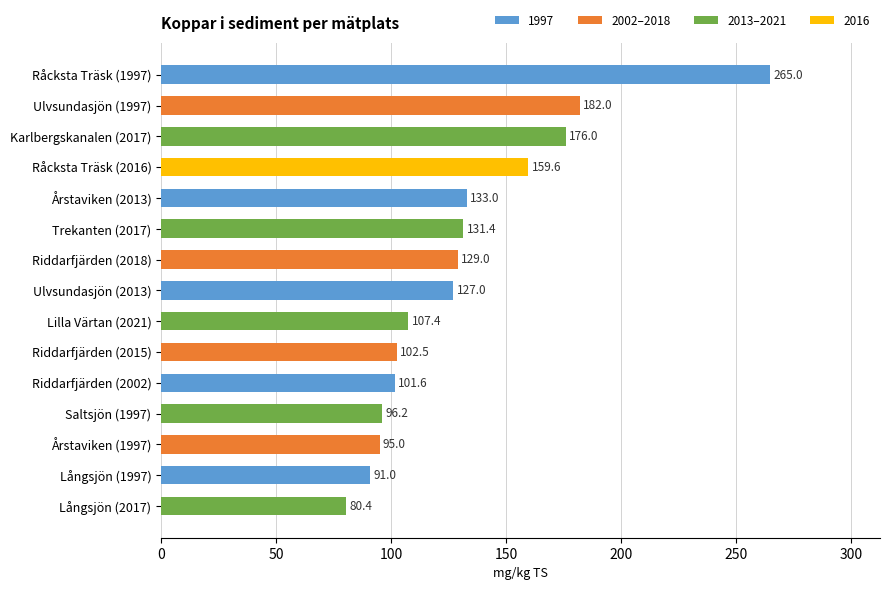

Which has a higher value, Karlbergskanalen (2017) or Årstaviken (2013)?

Karlbergskanalen (2017)